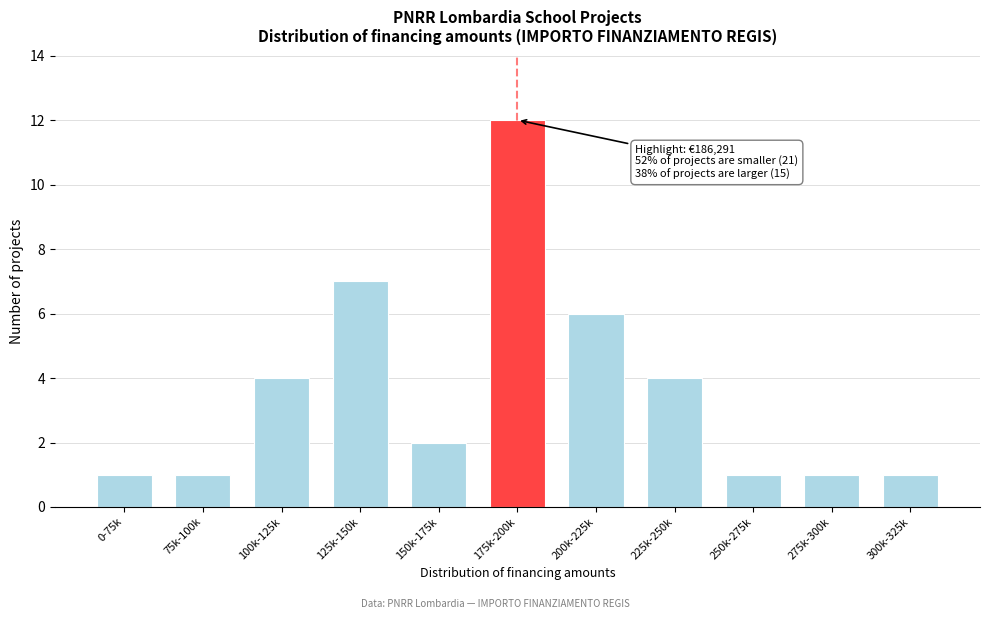

Reading left to right, list all the values displayed in this chart.

0-75k=1	75k-100k=1	100k-125k=4	125k-150k=7	150k-175k=2	175k-200k=12	200k-225k=6	225k-250k=4	250k-275k=1	275k-300k=1	300k-325k=1